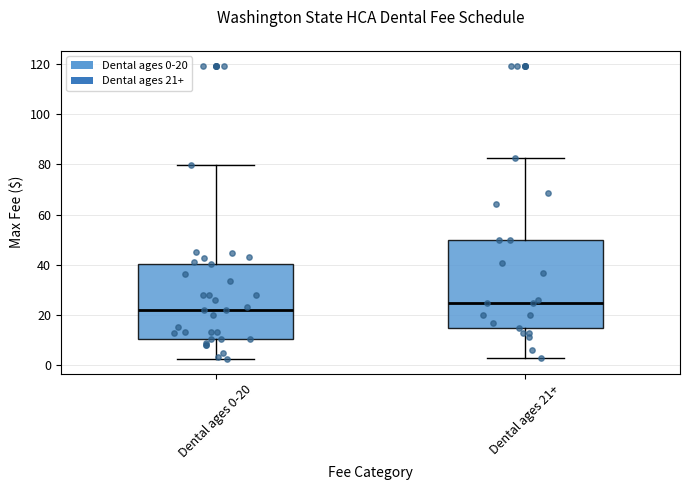

Reading left to right, transcribe this box plot: for each box, give where its median line is, the range the box spans, and where its two whiskers end, as read against the y-axis. The values are not printed on the chart, so give them approximately, as read against the axis.

Dental ages 0-20: median 22, box 10 to 40, whiskers 2 to 80
Dental ages 21+: median 24, box 14 to 50, whiskers 2 to 82